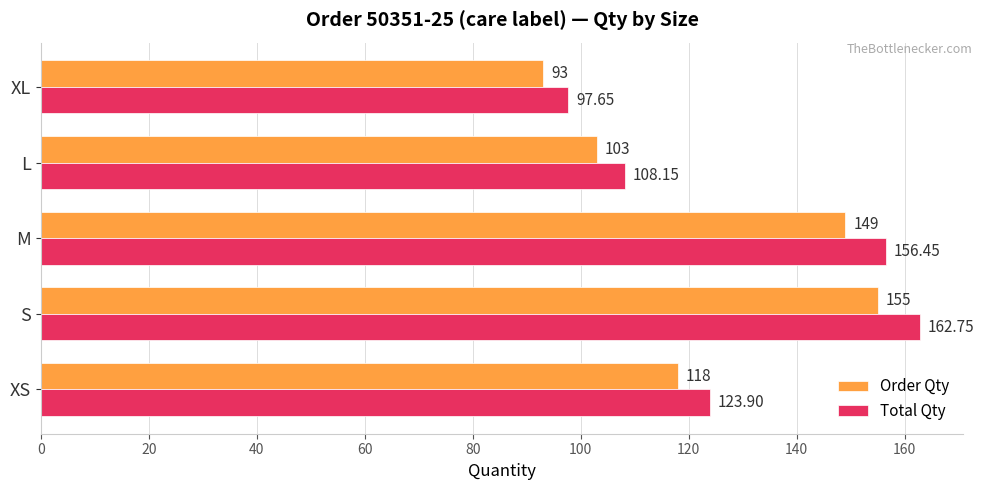

At which category is the sum across all series the highest?

S